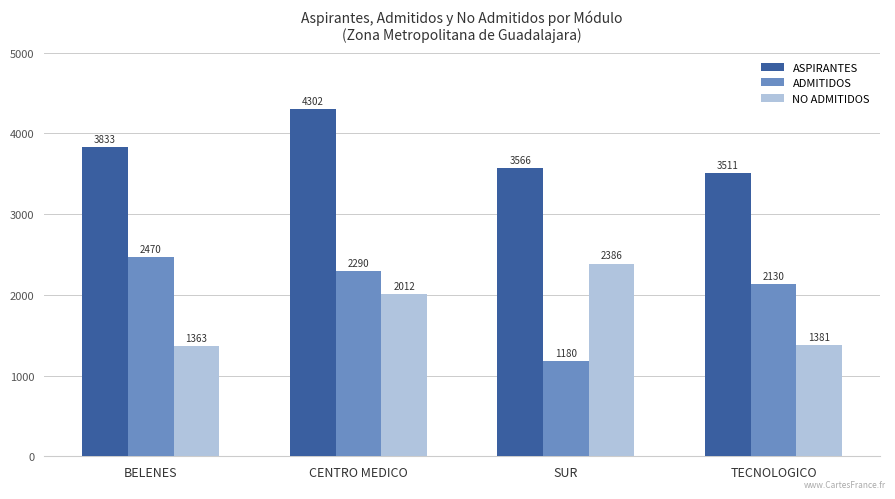

Which category has the lowest value across all series?

SUR